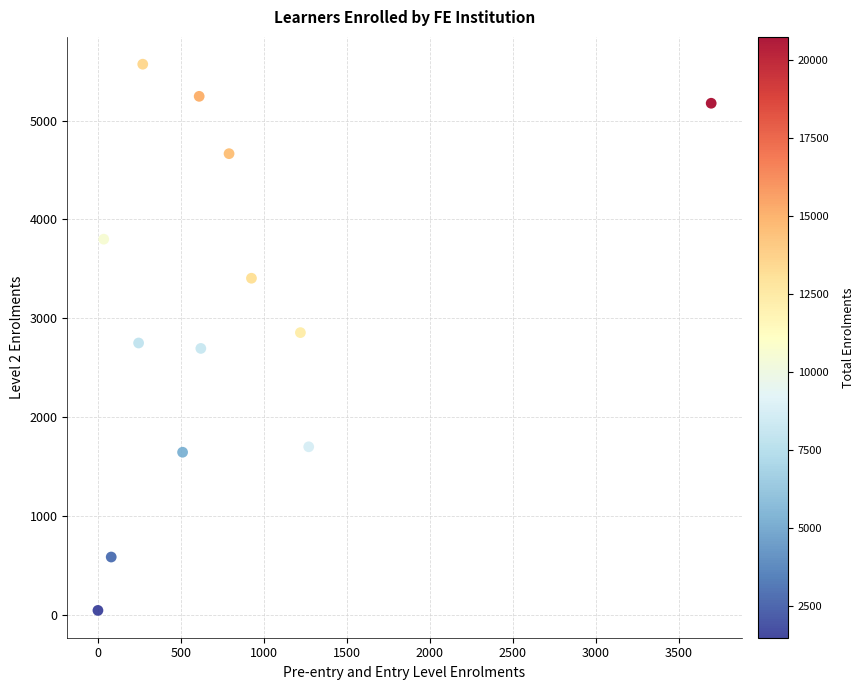

What is the range of X values (max minus min)?

3695